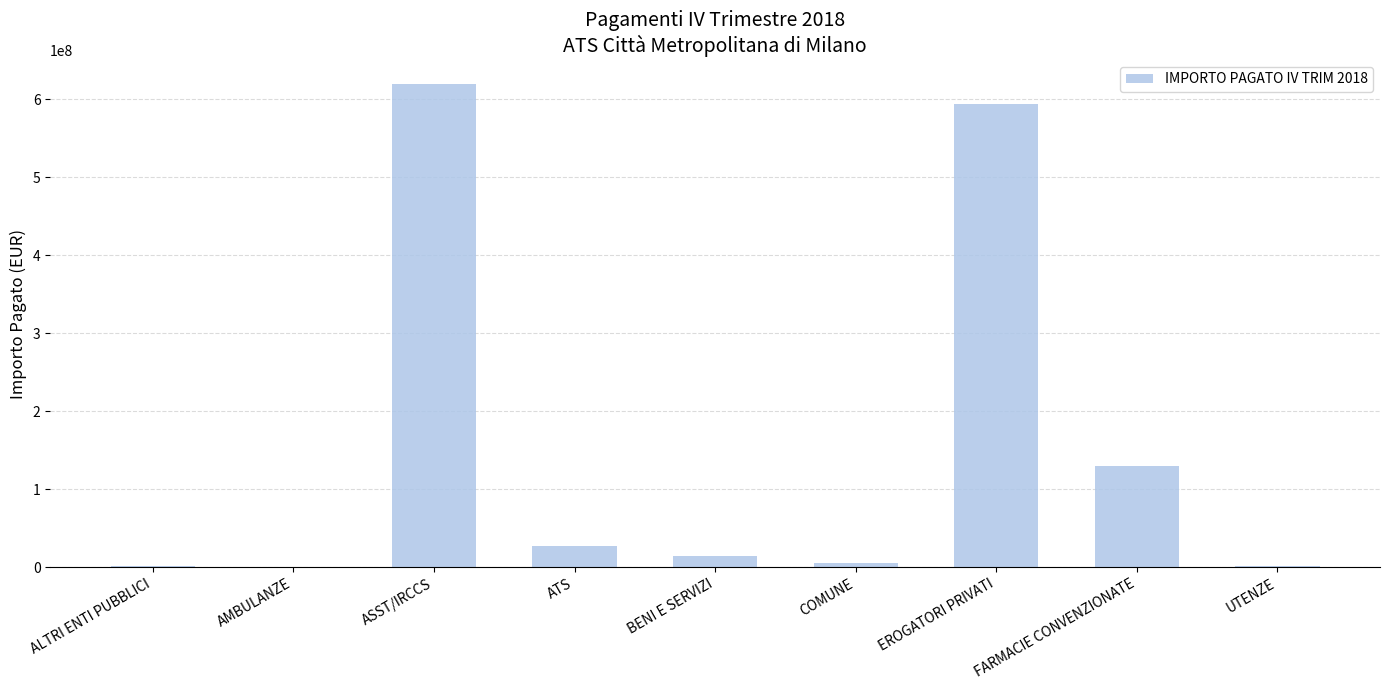

Between COMUNE and ASST/IRCCS, which is larger?

ASST/IRCCS